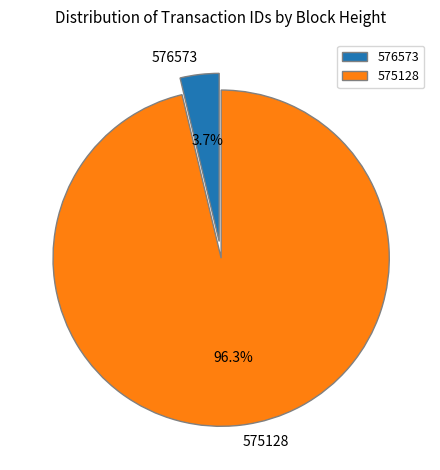

Does any single category account for the majority?

Yes